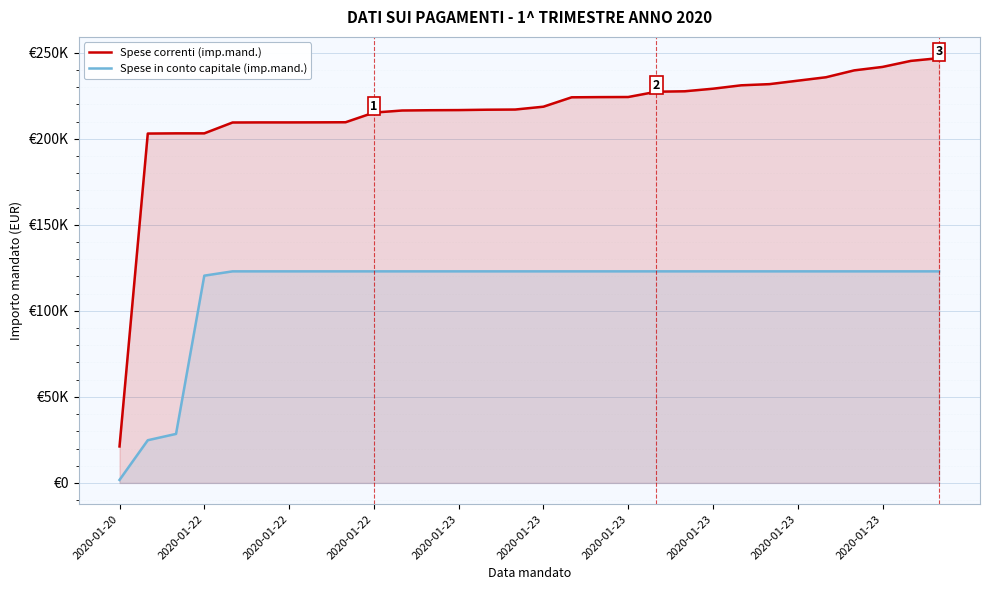

What is the label of the 23rd point from the left?

22